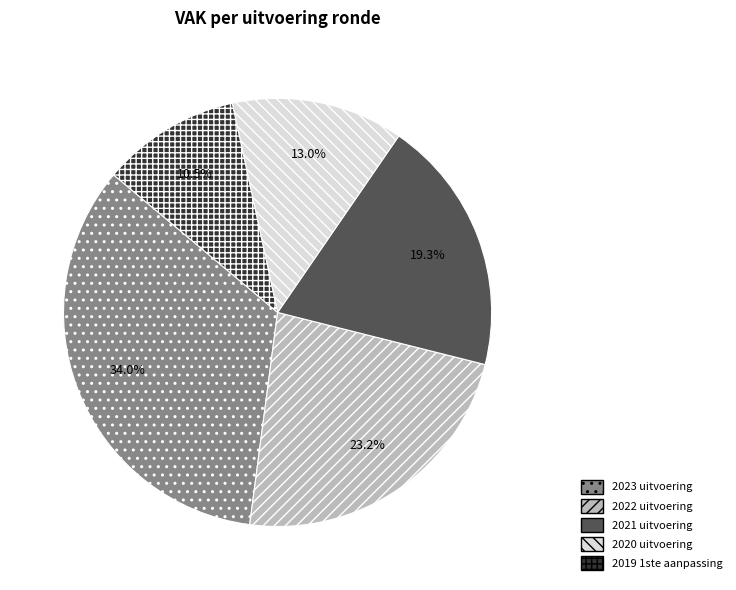

Between 2020 uitvoering and 2019 1ste aanpassing, which is larger?

2020 uitvoering